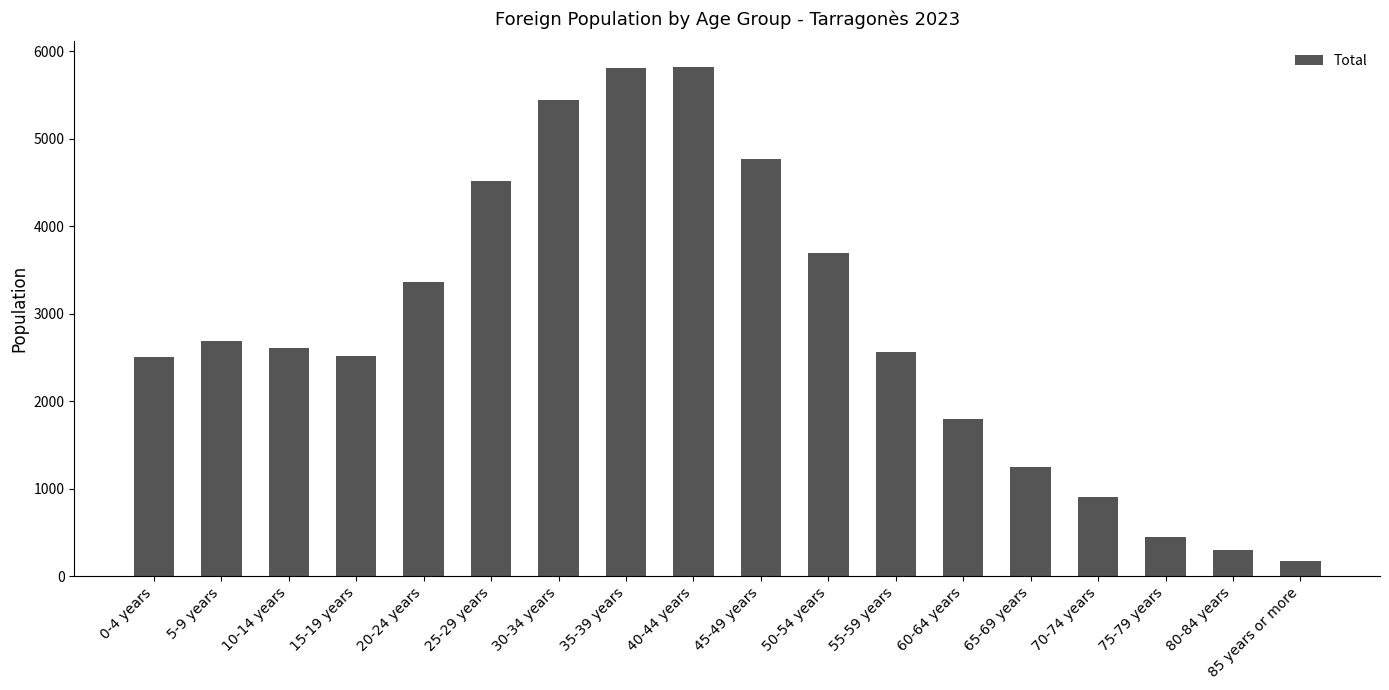

What is the sum of all values?

51158